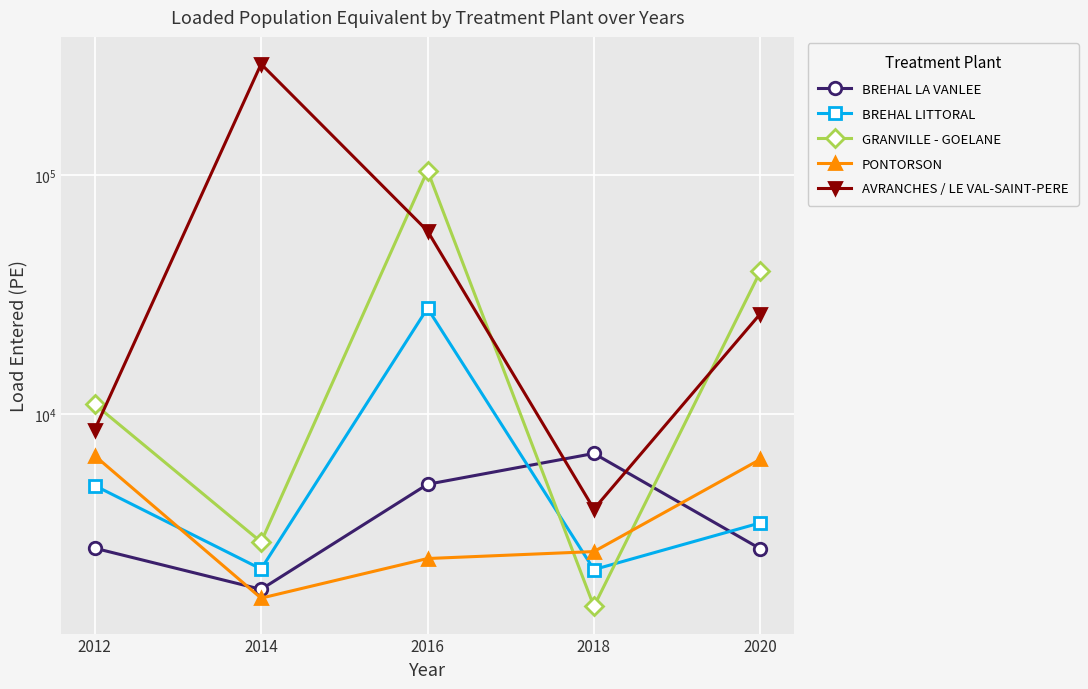

What is the sum of all AVRANCHES / LE VAL-SAINT-PERE values?

388369